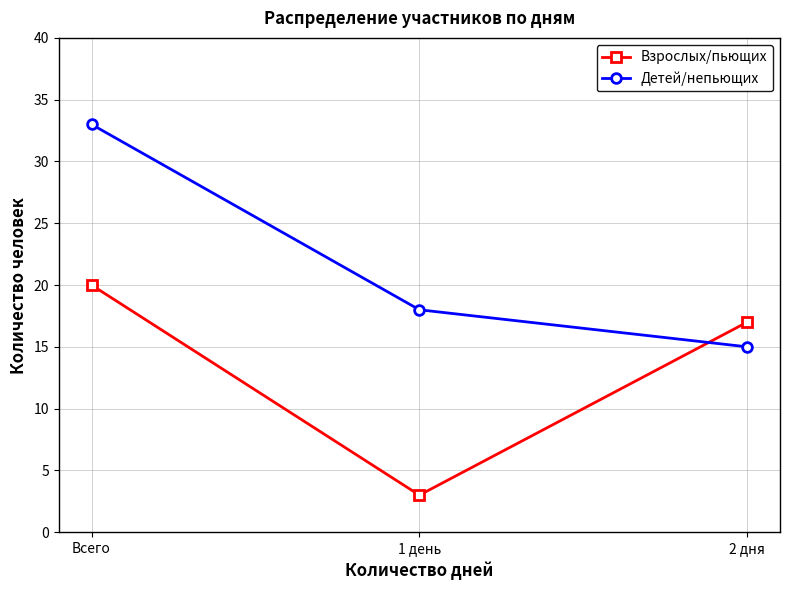

Is it true that Взрослых/пьющих equals 8 at 2 дня?

False